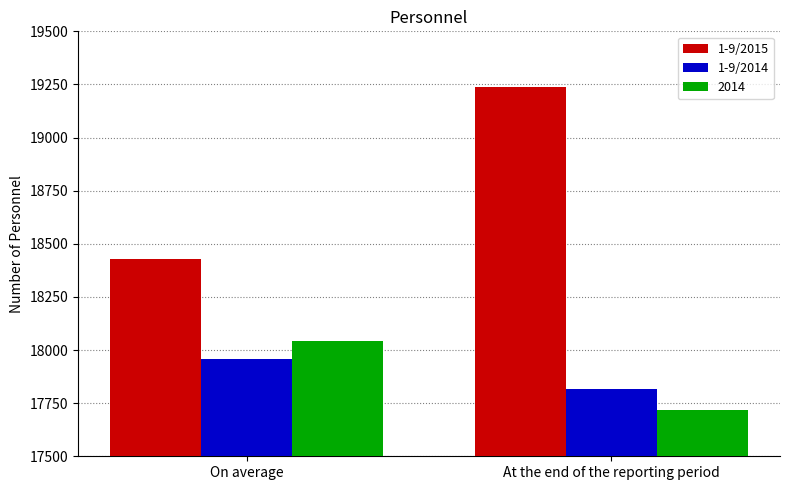

What is the sum of the 1-9/2015 values at On average and At the end of the reporting period?

37666